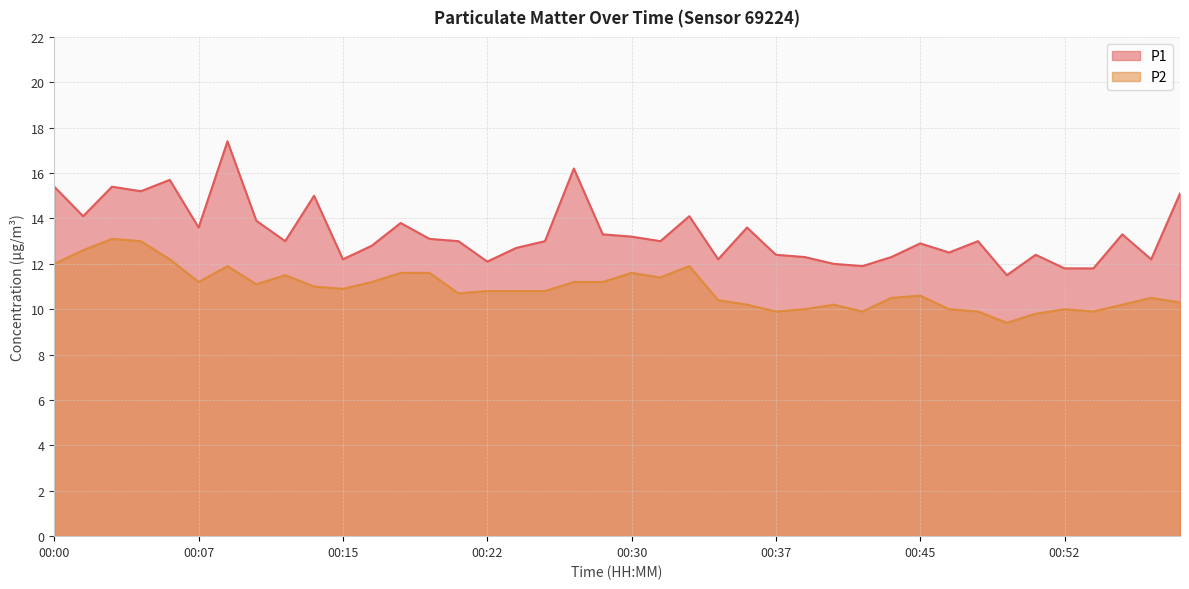

Rank the series by their maximum value, from lowest to highest.

P2, P1